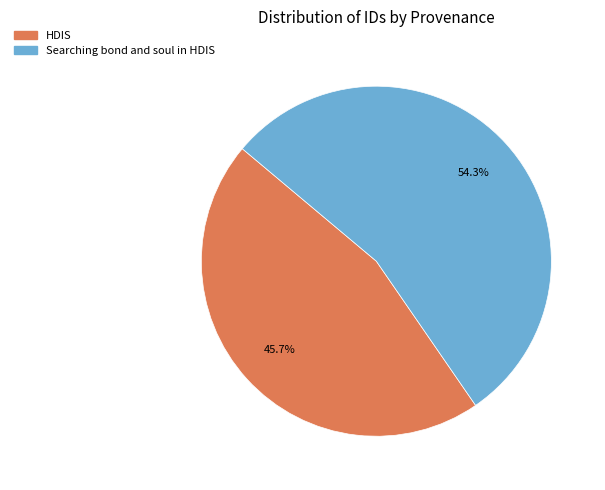

Approximately how many times larger is the value at Searching bond and soul in HDIS compared to HDIS?

1.2